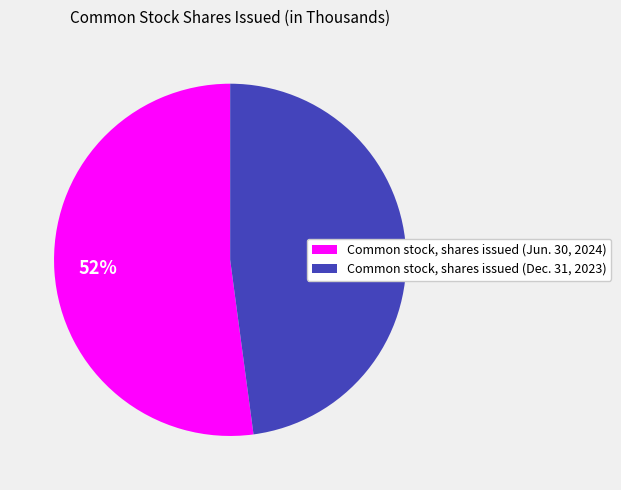

To the nearest percent, what percentage of the pie is Common stock, shares issued (Dec. 31, 2023)?

48%